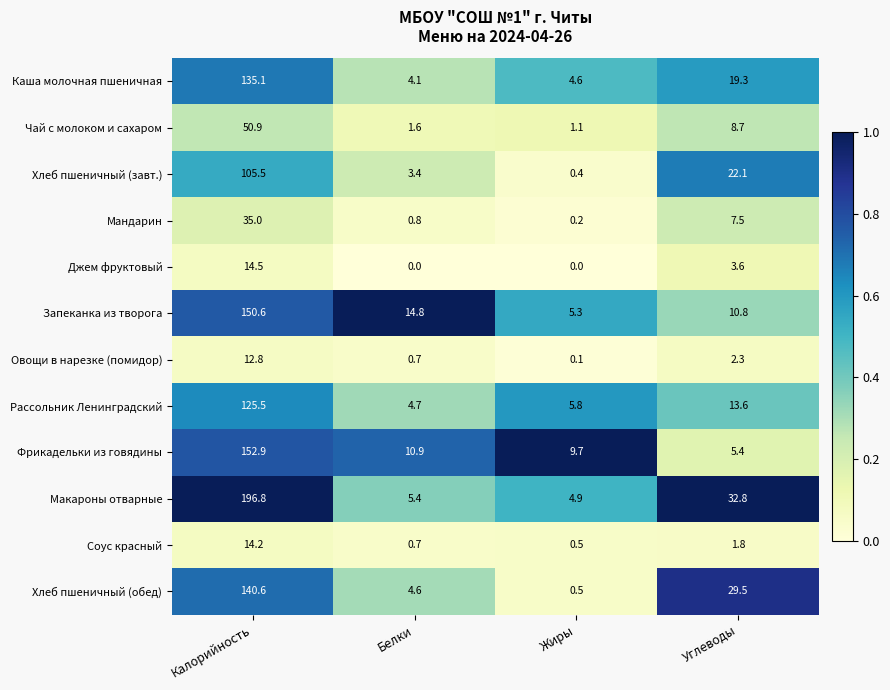

Is it true that Соус красный equals 0.5 at Жиры?

True